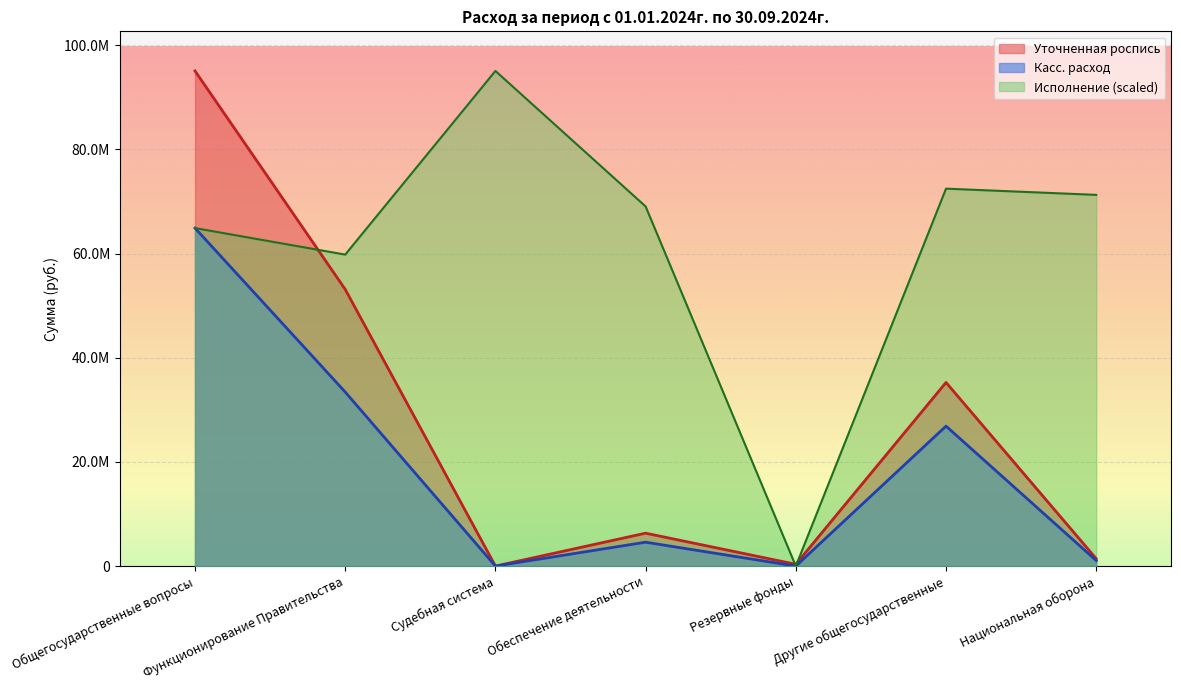

How many positive values does the Касс. расход series have?

6